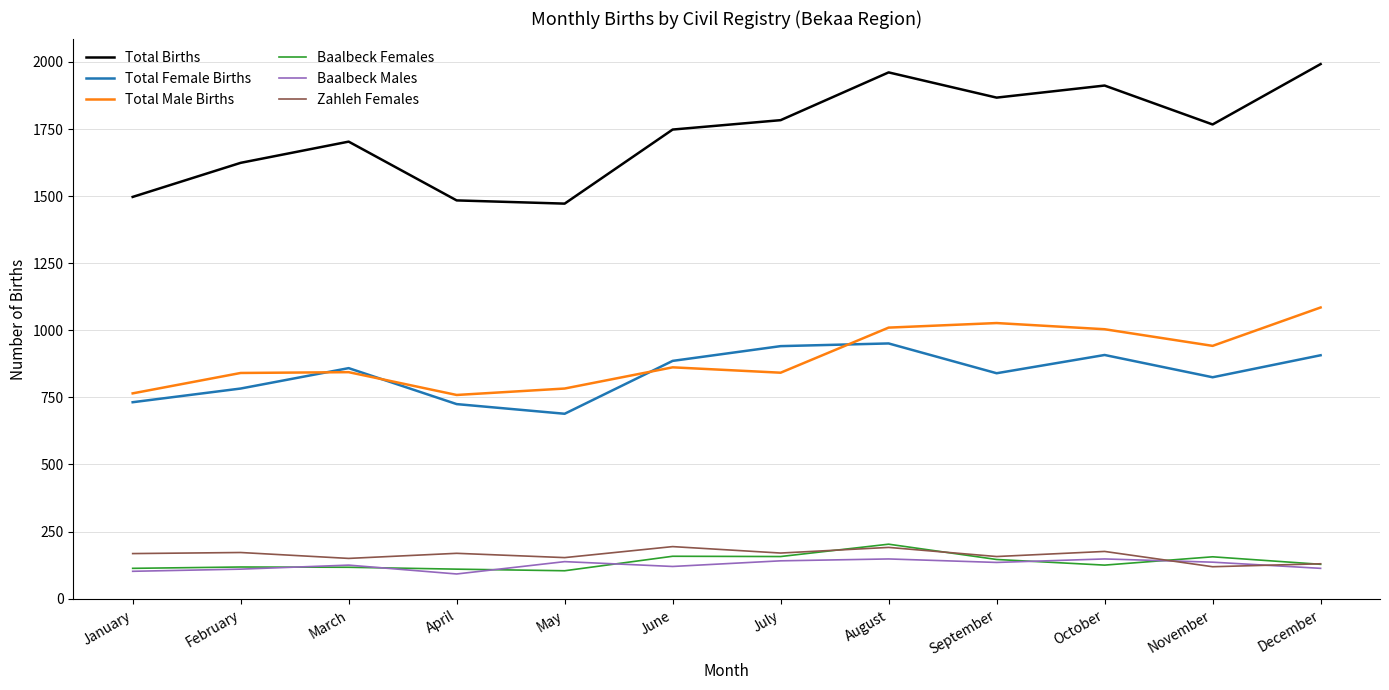

The Total Female Births series shows 1370 at December. True or false?

False